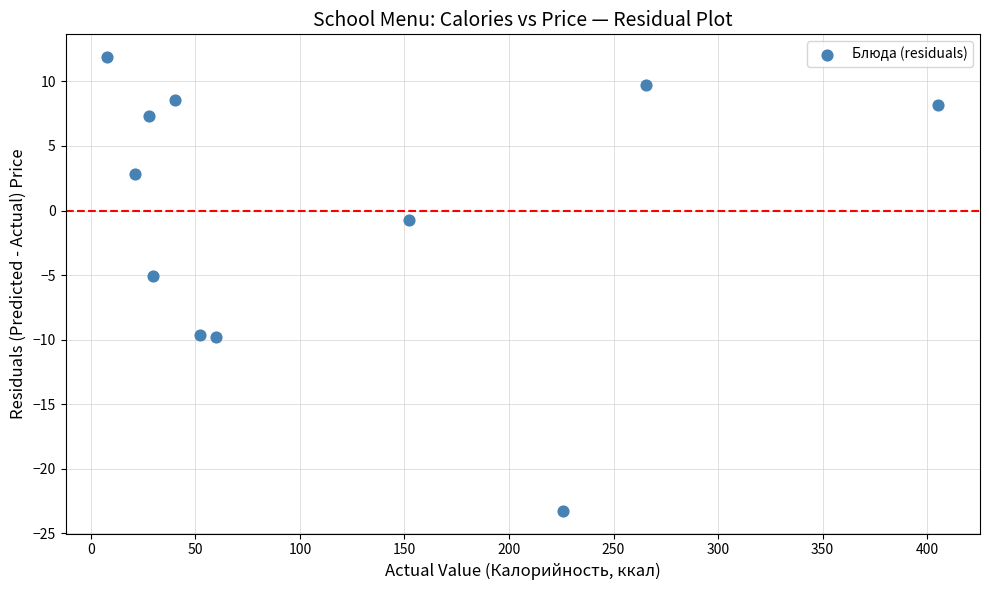

What is the average X value?

117.1